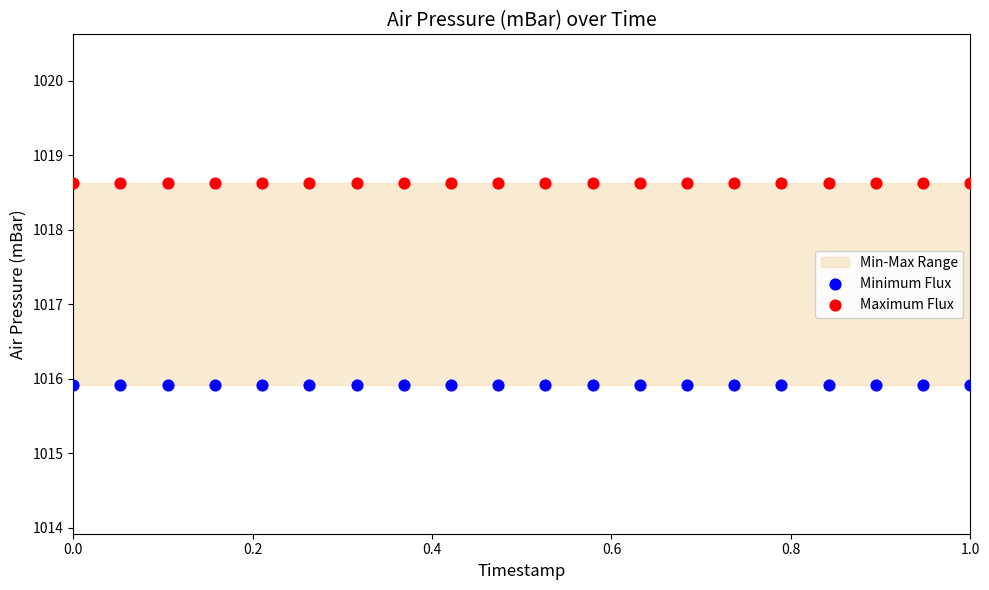

Which series contains the lowest Y value?

Minimum Flux